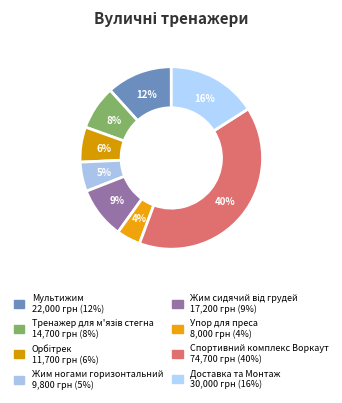

To the nearest percent, what portion does Доставка та Монтаж represent?

16%